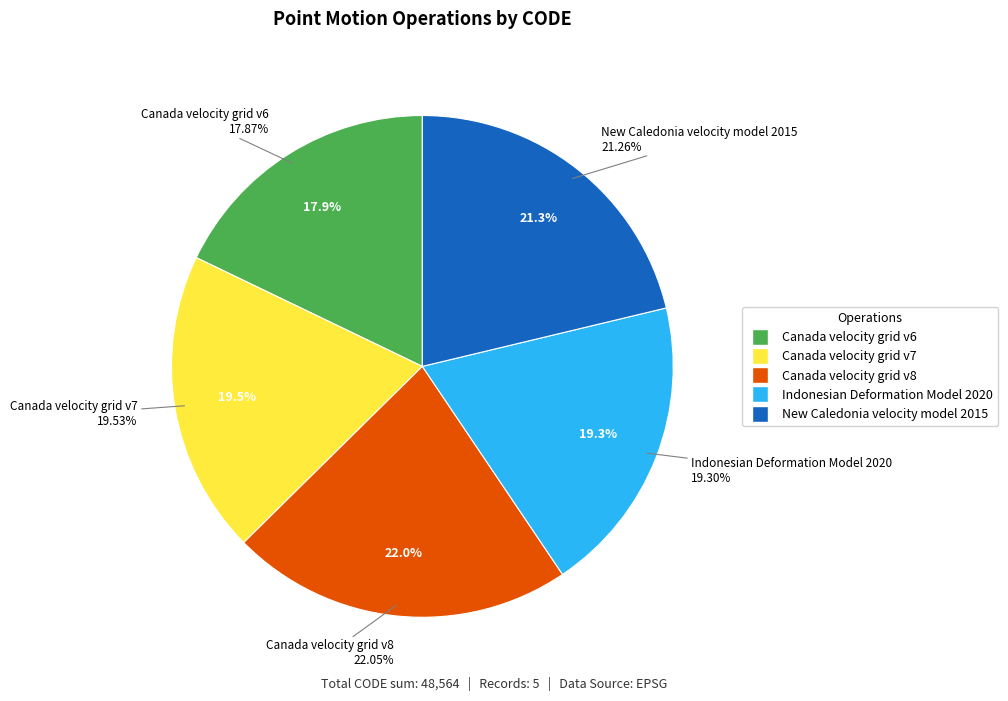

Combined, do Canada velocity grid v8 and New Caledonia velocity model 2015 account for over 50%?

No